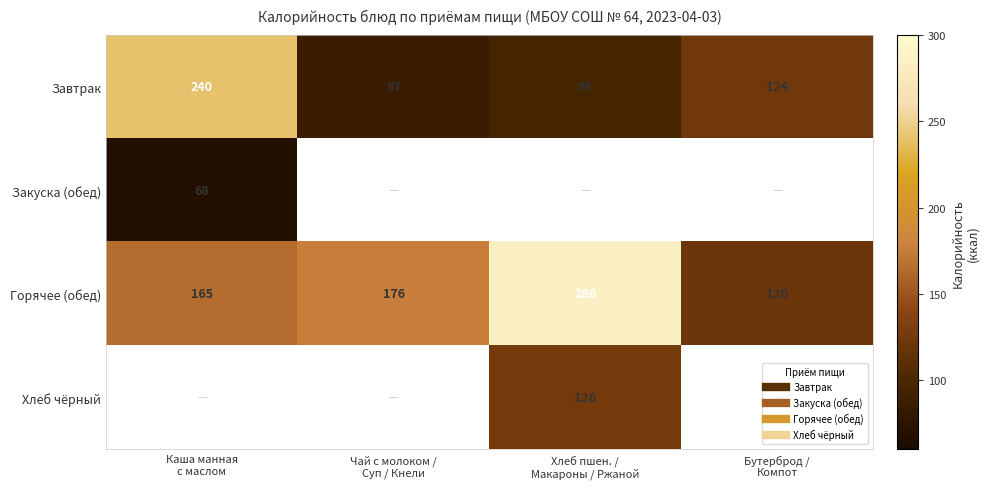

The Горячее (обед) series shows 257.8 at Чай с молоком / Суп / Кнели. True or false?

False